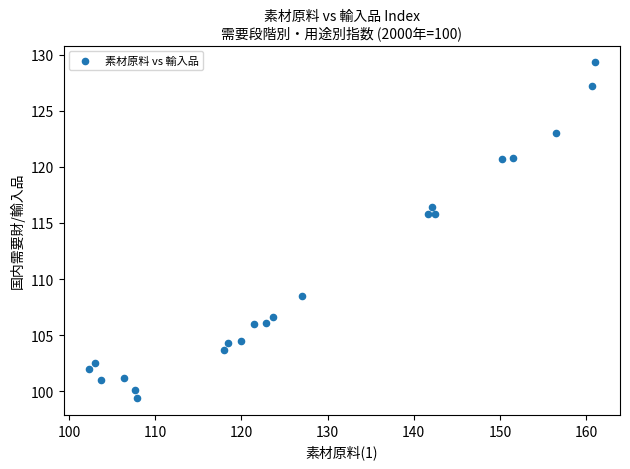

What is the range of X values (max minus min)?

58.7